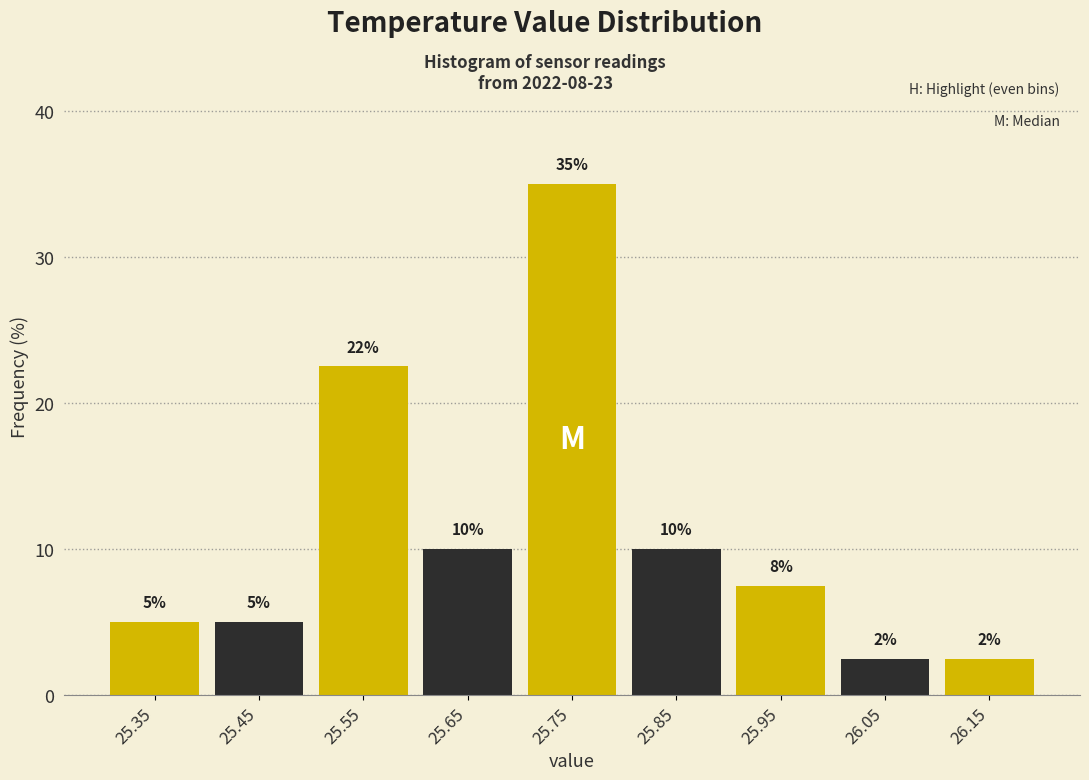

Which range on the x-axis has the tallest bar?

25.7 to 25.8